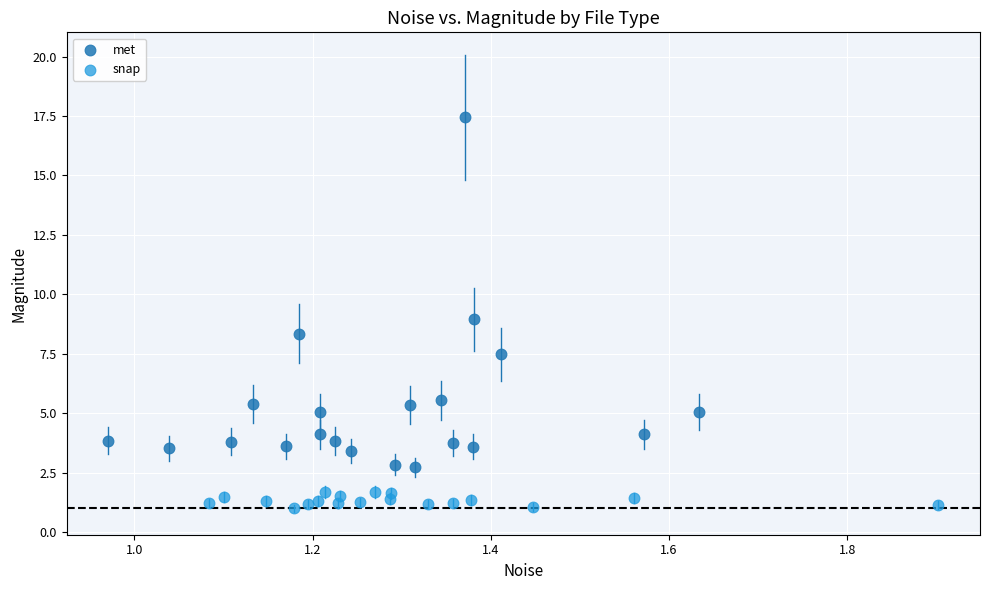

Which series contains the lowest Y value?

snap